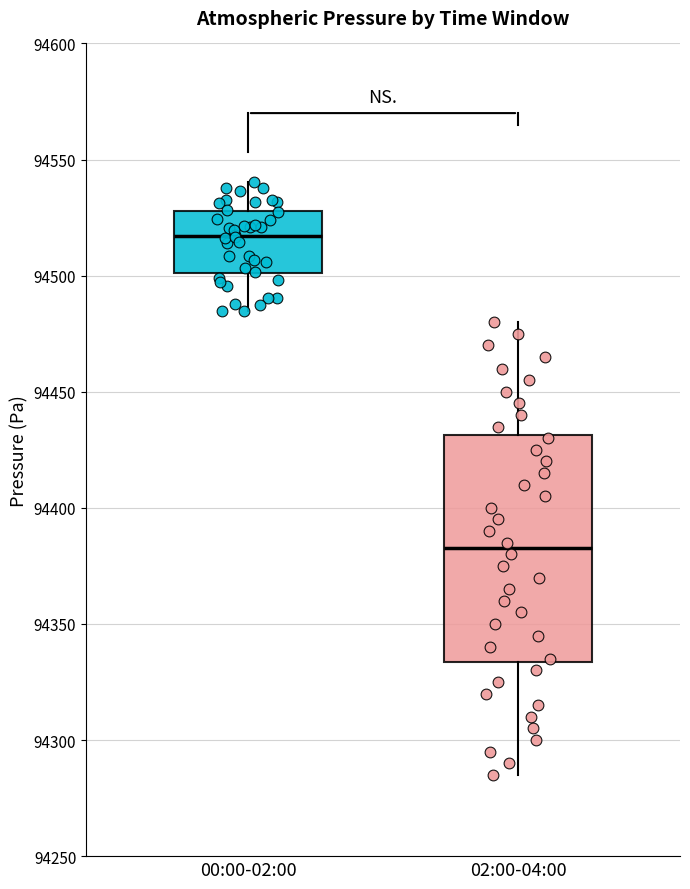

Reading left to right, read every box against the y-axis: the position of its median line, the range the box covers, and the ends of its whiskers. The values are not printed on the chart, so give them approximately, as read against the axis.

00:00-02:00: median 94515, box 94500 to 94530, whiskers 94485 to 94540
02:00-04:00: median 94385, box 94335 to 94430, whiskers 94285 to 94480